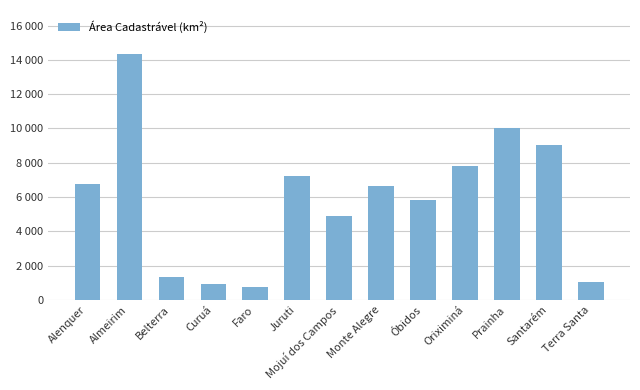

Which category has the lowest value across all series?

Faro